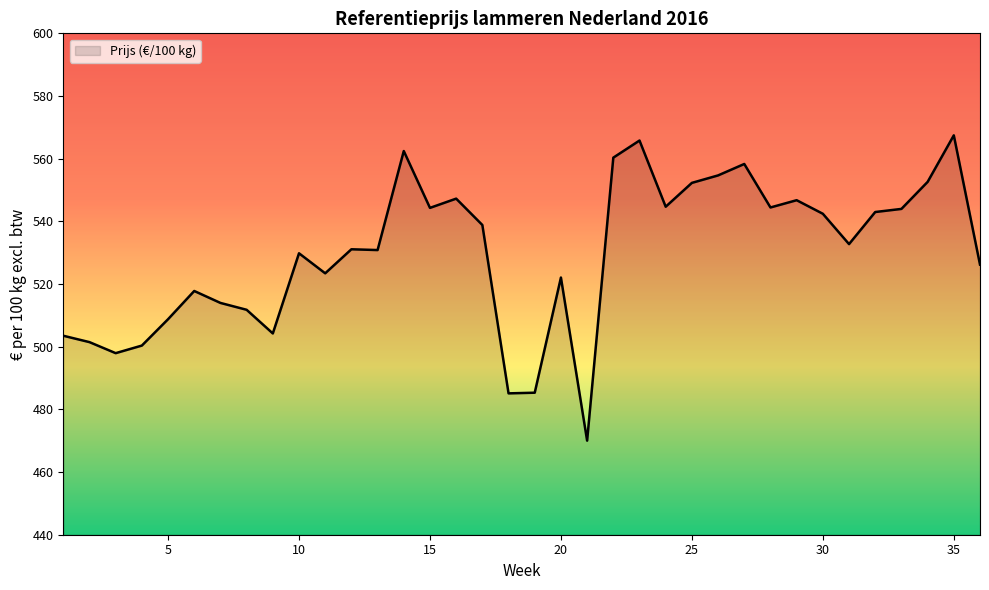

What is the difference between the maximum and minimum values?

97.4